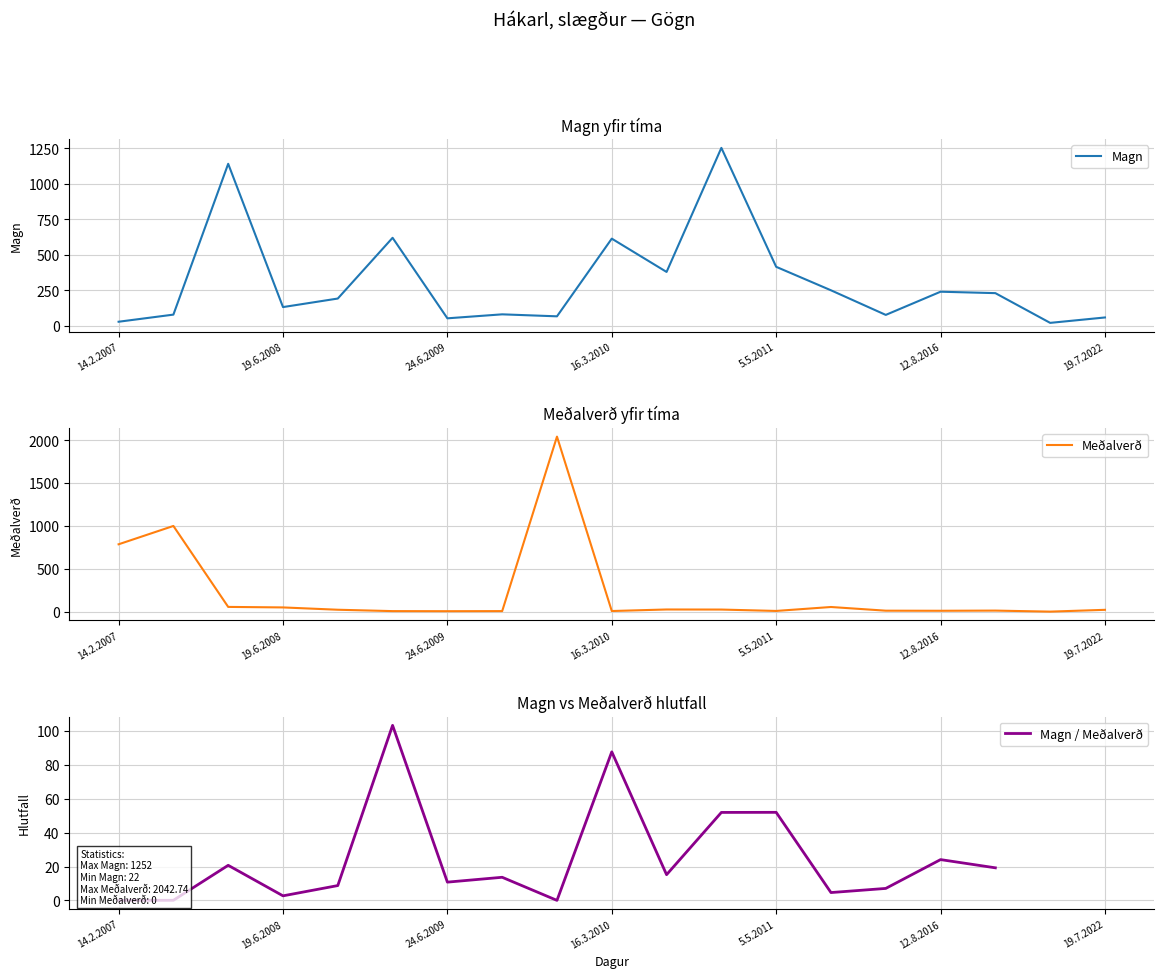

Rank the series by their maximum value, from lowest to highest.

Magn / Meðalverð, Magn, Meðalverð